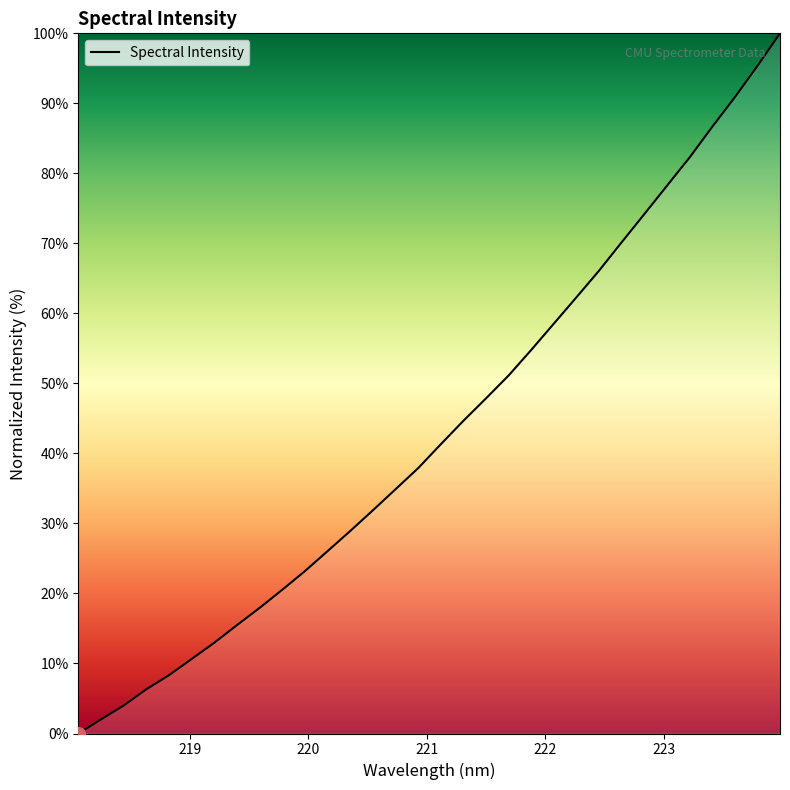

Does the chart display data point markers on the line(s)?

No